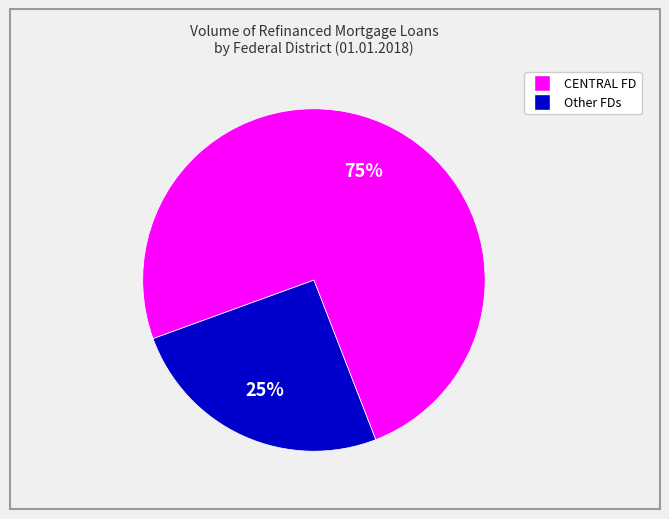

Count the number of slices in the pie.

2